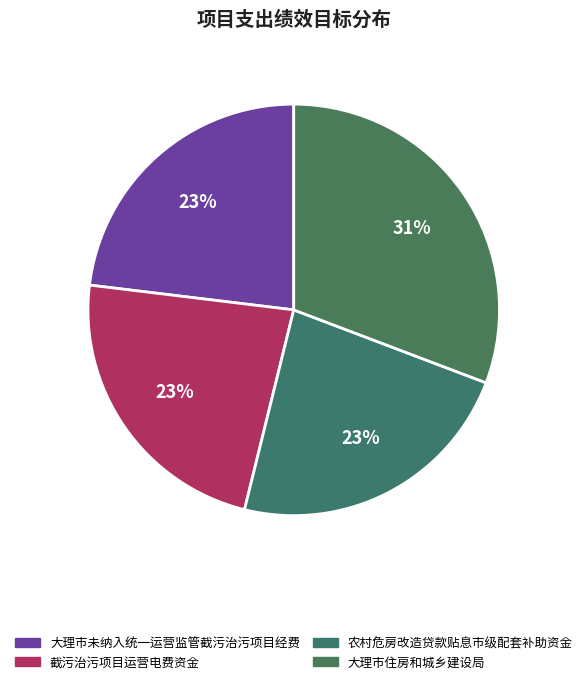

Rank the categories by value from lowest to highest.

大理市未纳入统一运营监管截污治污项目经费, 截污治污项目运营电费资金, 农村危房改造贷款贴息市级配套补助资金, 大理市住房和城乡建设局